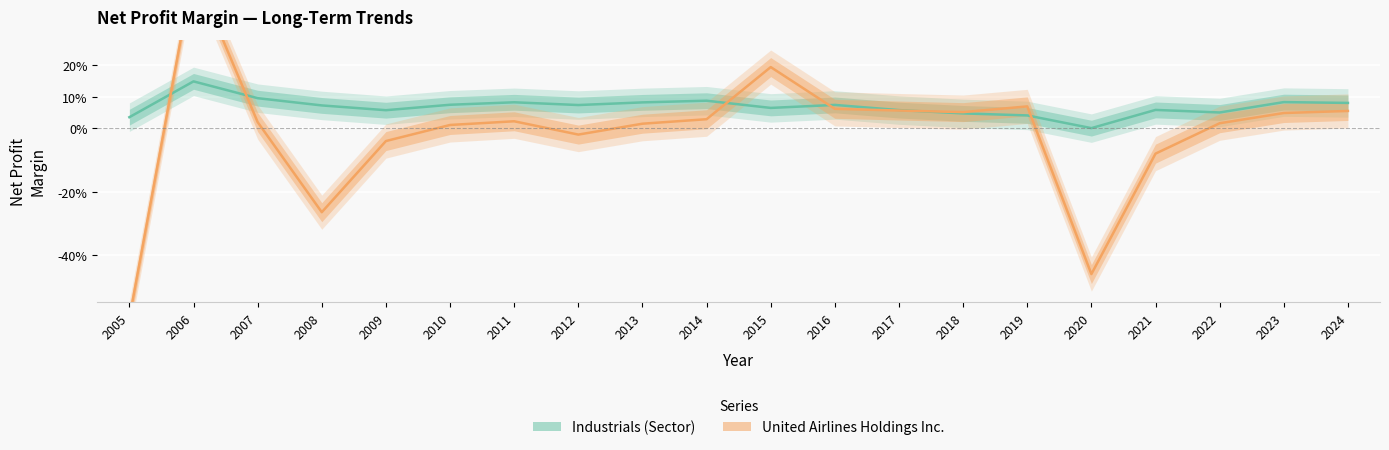

Rank the categories by value from lowest to highest.

2020, 2005, 2019, 2018, 2022, 2009, 2017, 2021, 2015, 2008, 2012, 2016, 2010, 2024, 2013, 2011, 2023, 2014, 2007, 2006